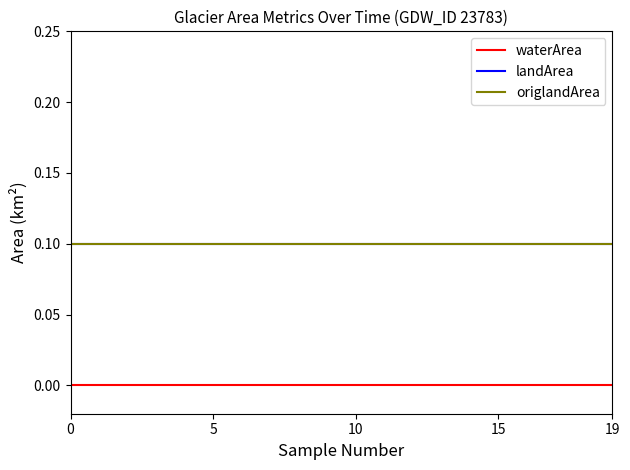

Does the chart have visible grid lines?

No